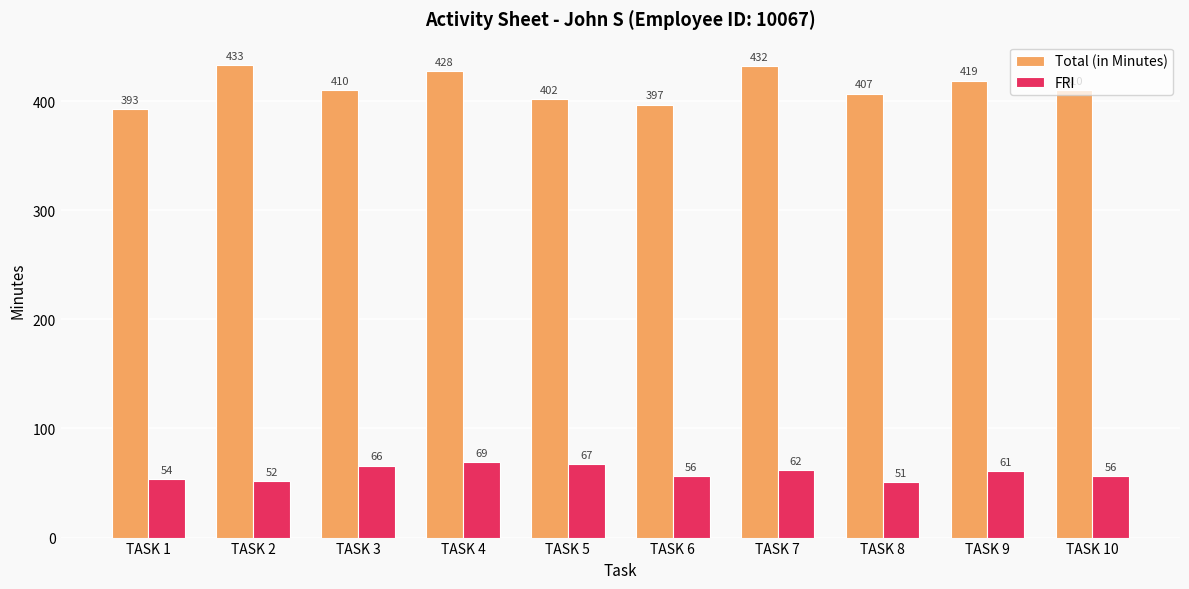

What is the spread (max minus min) of values at TASK 2?

381